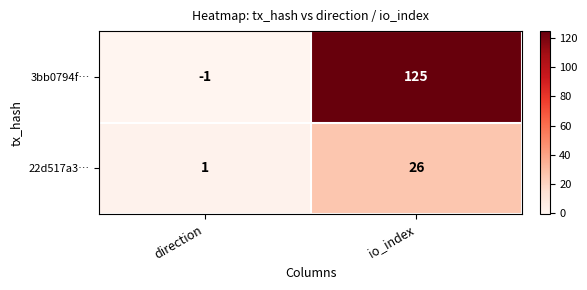

At which category does the chart reach its minimum across all series?

direction